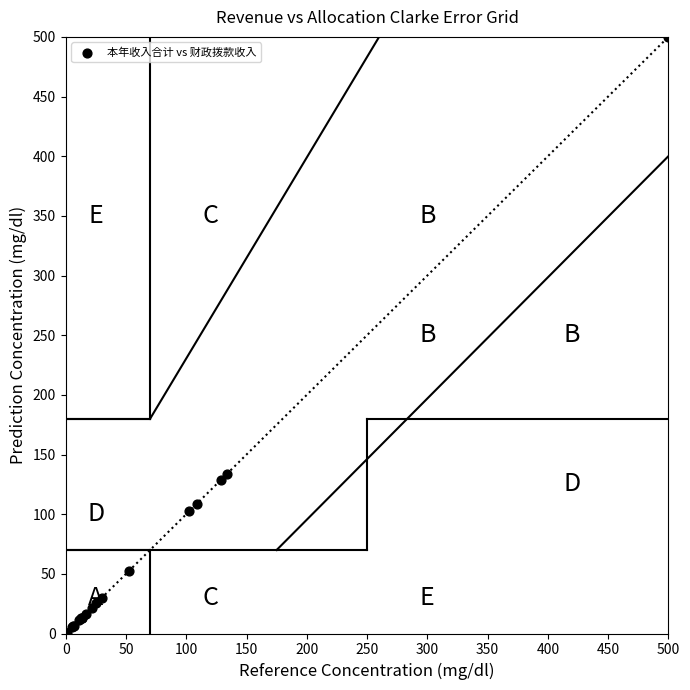

What Y value in the scatter plot is closest to 250?

134.1